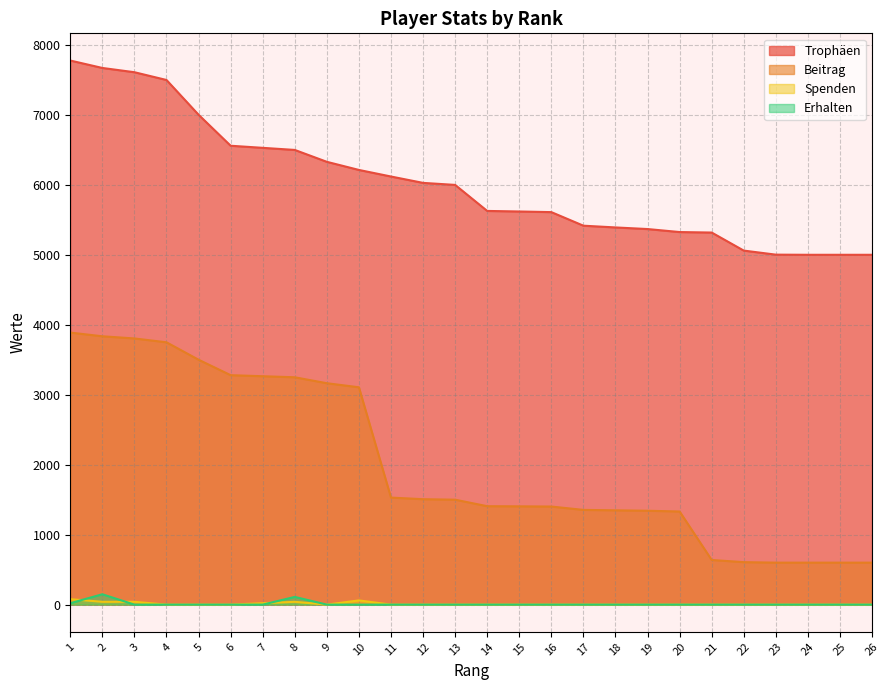

Where is Trophäen nearest to the value 6389?

9